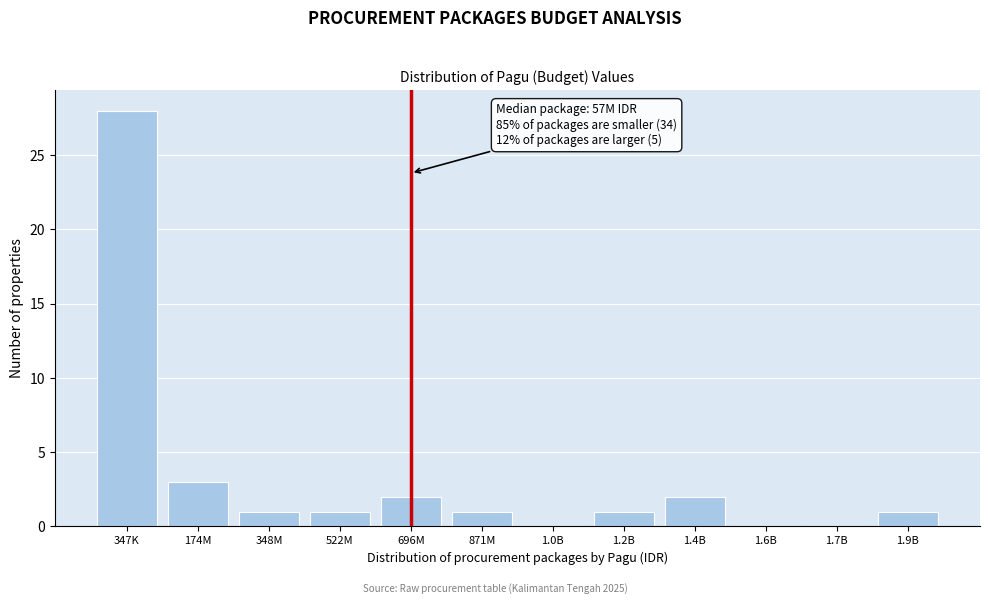

Reading left to right, what are all the values shown in this chart?

347K=28	174M=3	348M=1	522M=1	696M=2	871M=1	1.0B=0	1.2B=1	1.4B=2	1.6B=0	1.7B=0	1.9B=1